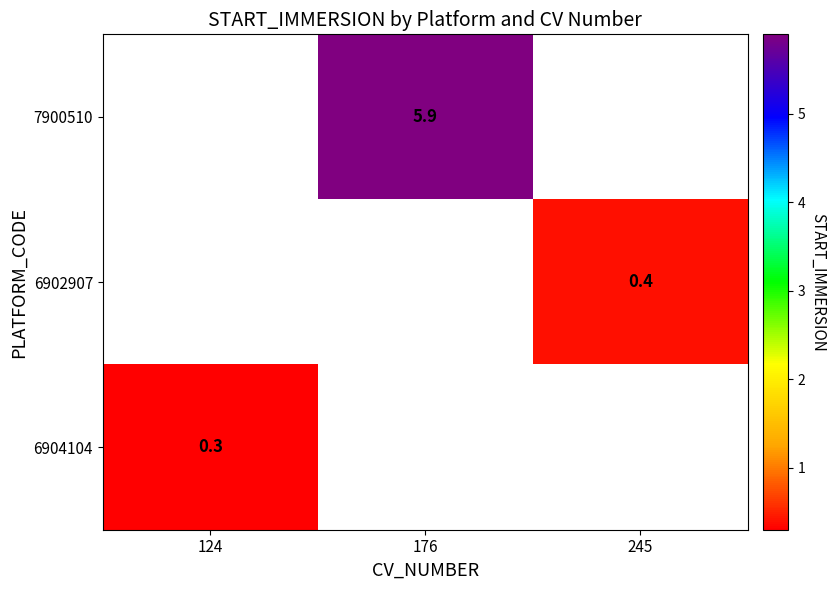

Which label corresponds to the largest value in the chart?

176